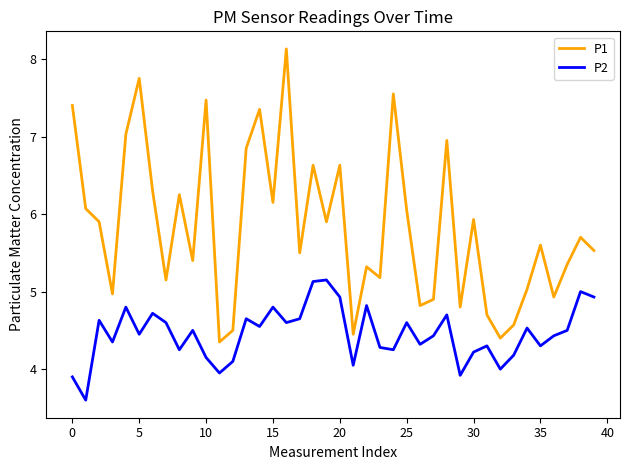

Which series has the widest spread of values?

P1